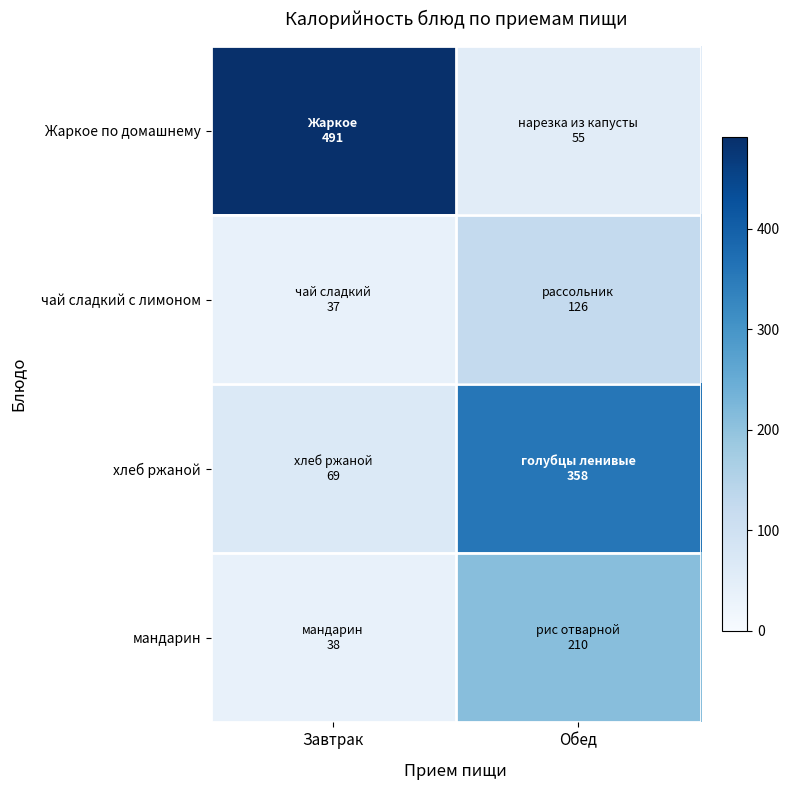

Reading right to left, what are all the values shown in this chart?

Жаркое по домашнему: Обед=55	Завтрак=491
чай сладкий с лимоном: Обед=126	Завтрак=37
хлеб ржаной: Обед=358	Завтрак=69
мандарин: Обед=210	Завтрак=38